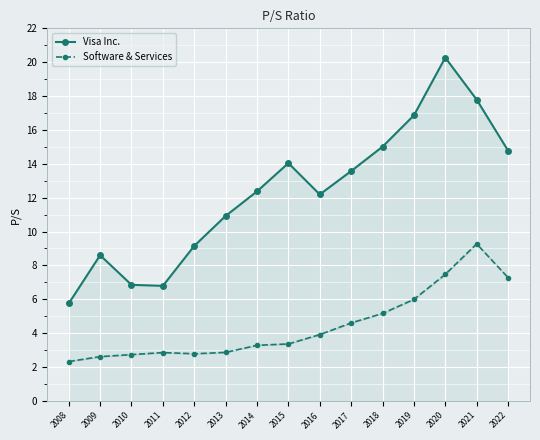

What is the value of the Software & Services point at the 4th from the left?

2.9